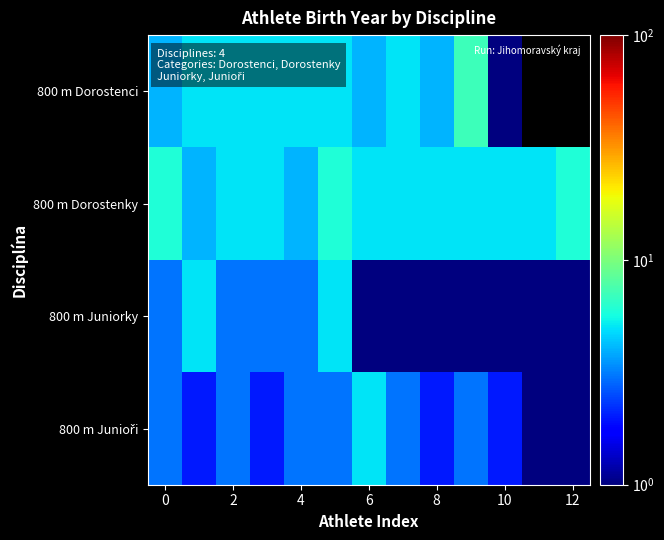

Which label corresponds to the smallest value in the chart?

11